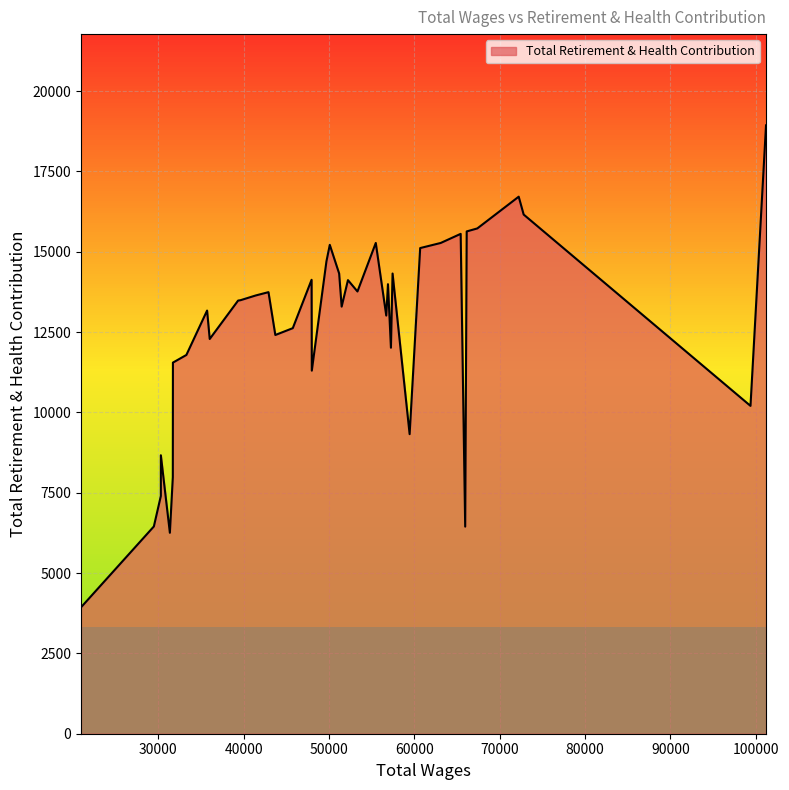

What is the difference between the maximum and minimum values?

15000